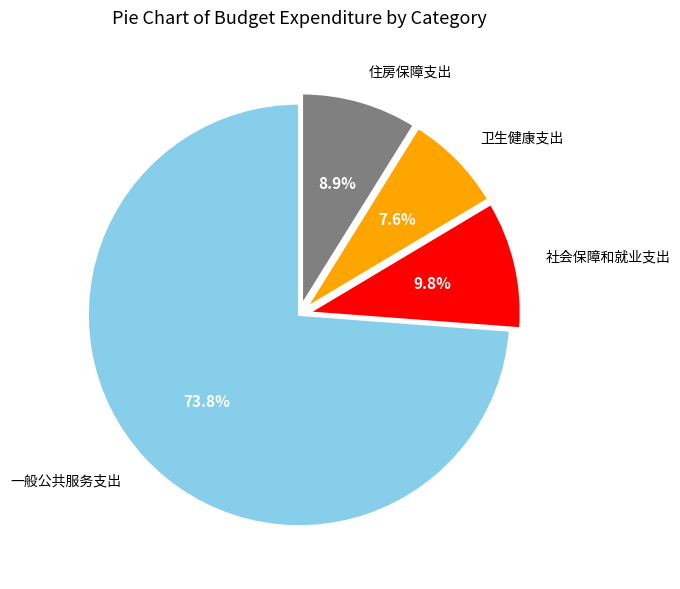

Does any single category account for the majority?

Yes